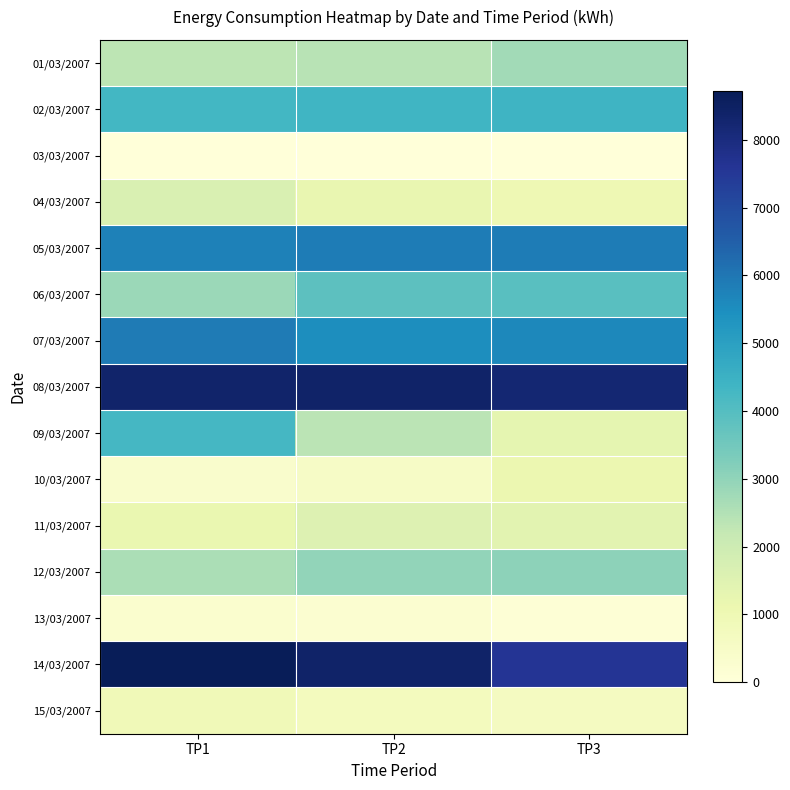

What is the difference between the highest and lowest values at TP2?

8407